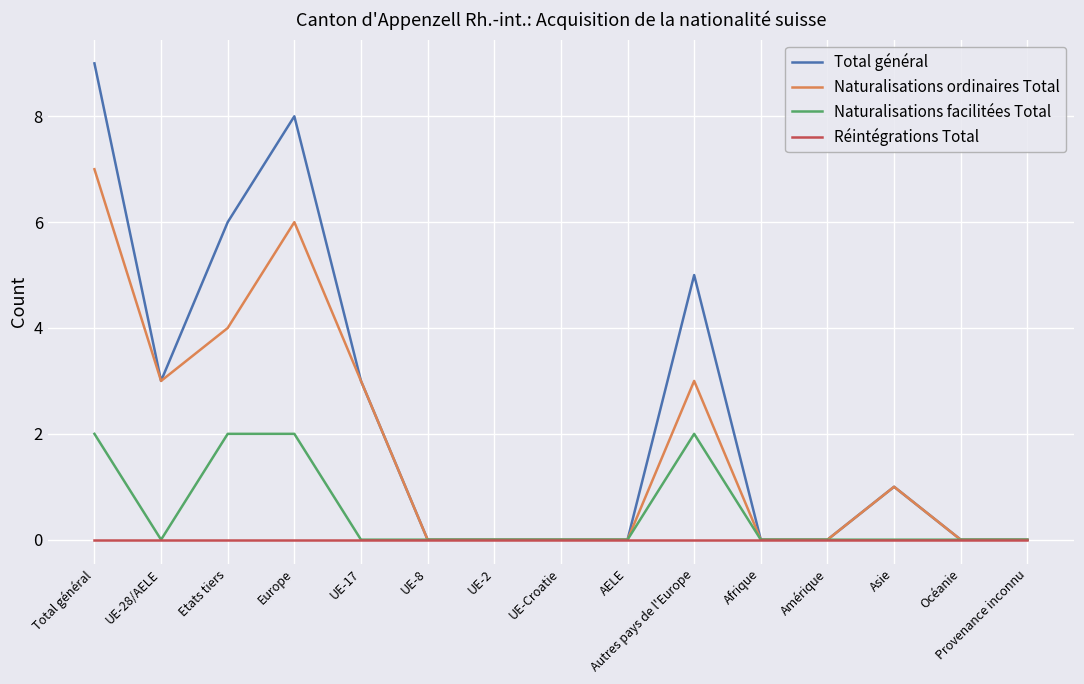

At which category is the sum across all series the highest?

Total général